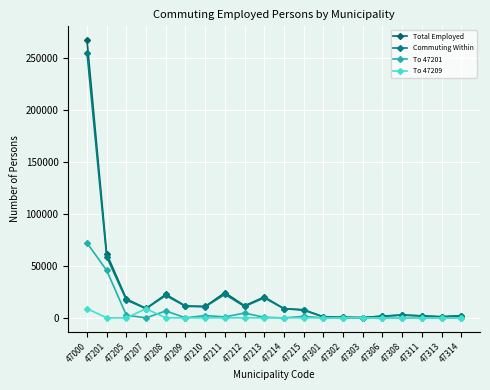

Reading left to right, list all the values displayed in this chart.

Total Employed: 267311	61699	18160	9105	22589	11475	11019	24228	11659	20089	8918	7866	984	494	263	1651	2719	1913	1051	2028
Commuting Within: 255160	58532	17107	8898	21527	11121	10656	22596	10948	19237	8811	7346	976	484	261	1618	2661	1871	1045	2012
To 47201: 72132	45705	2524	8	6648	53	2242	908	4668	529	5	1410	8	2	0	22	7	45	6	23
To 47209: 8851	1	1	8833	2	0	0	2	1	1	0	0	0	0	0	0	0	0	0	0